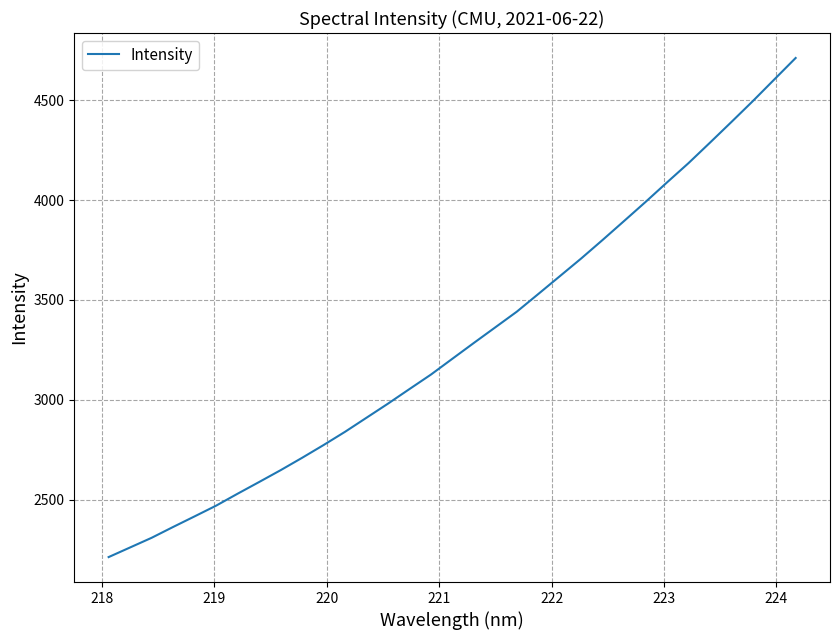

How many distinct data groups are displayed?

1